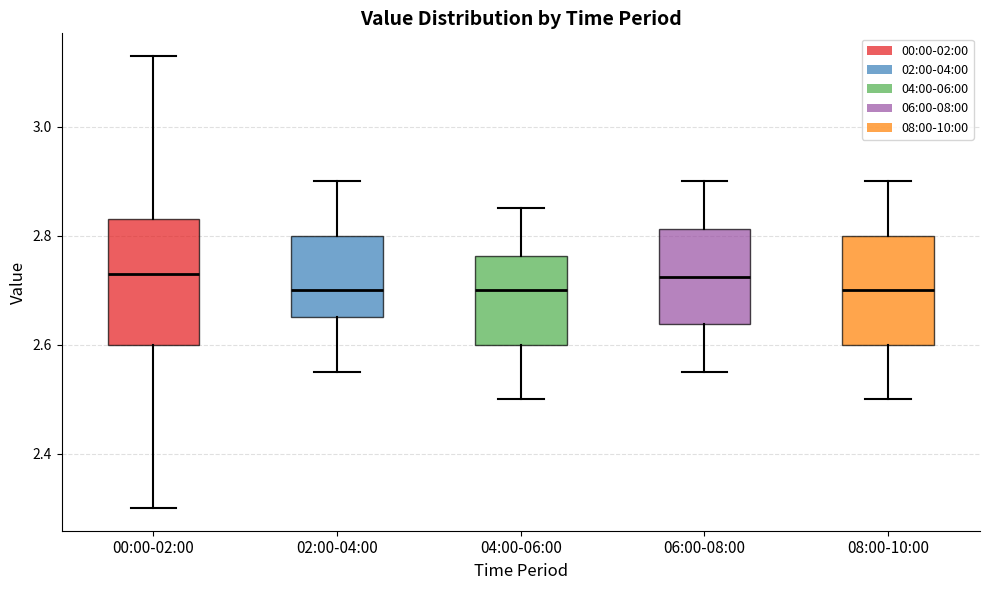

Where does the upper whisker of the box for 00:00-02:00 end on the y-axis? The values are not printed on the chart, so give them approximately, as read against the axis.

3.14